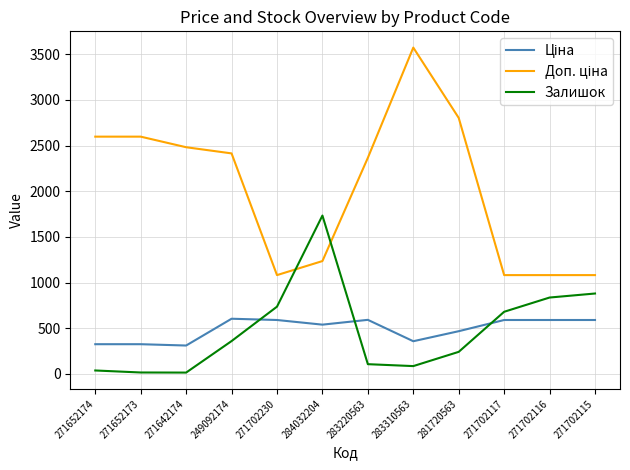

Which label corresponds to the largest value in the chart?

283310563